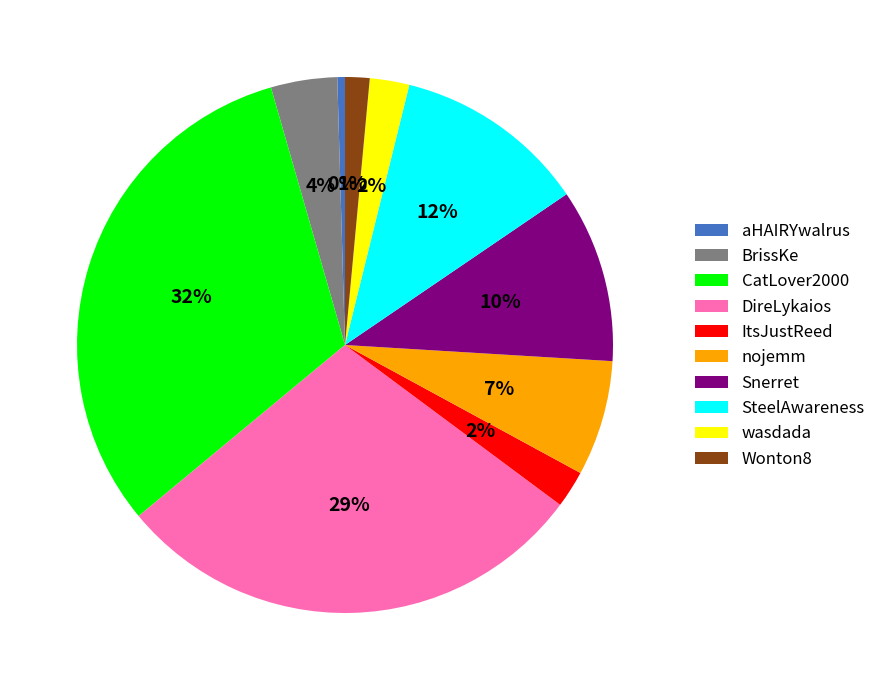

Combined, do DireLykaios and aHAIRYwalrus account for over 50%?

No